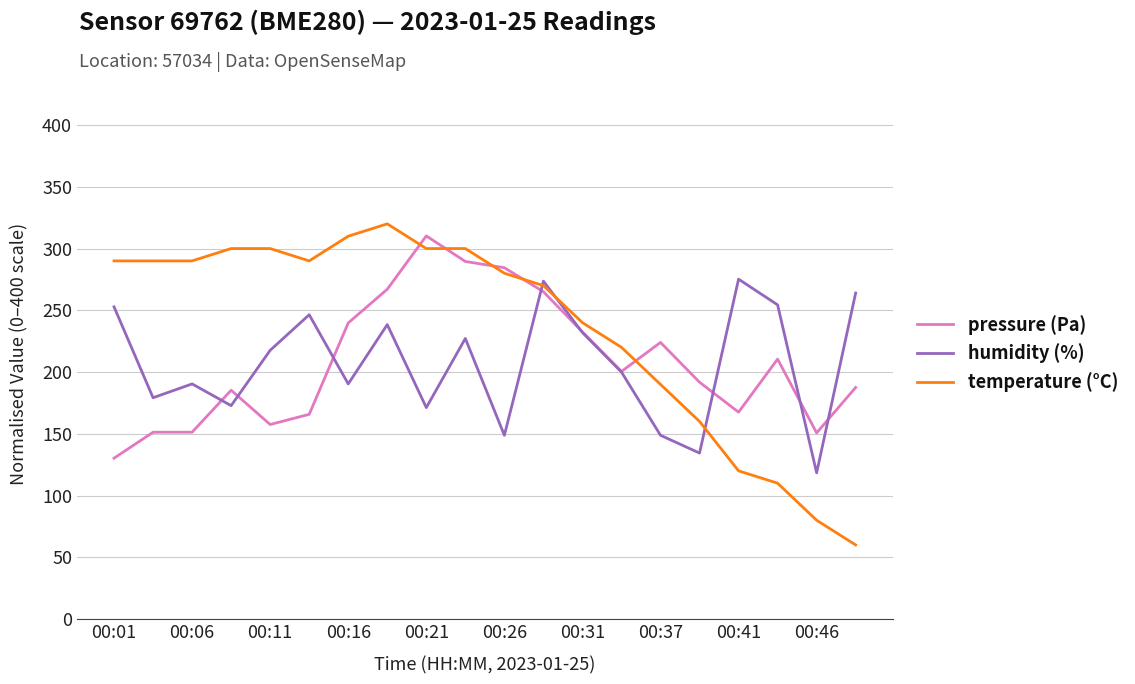

Which series has the largest total across all categories?

temperature (°C)